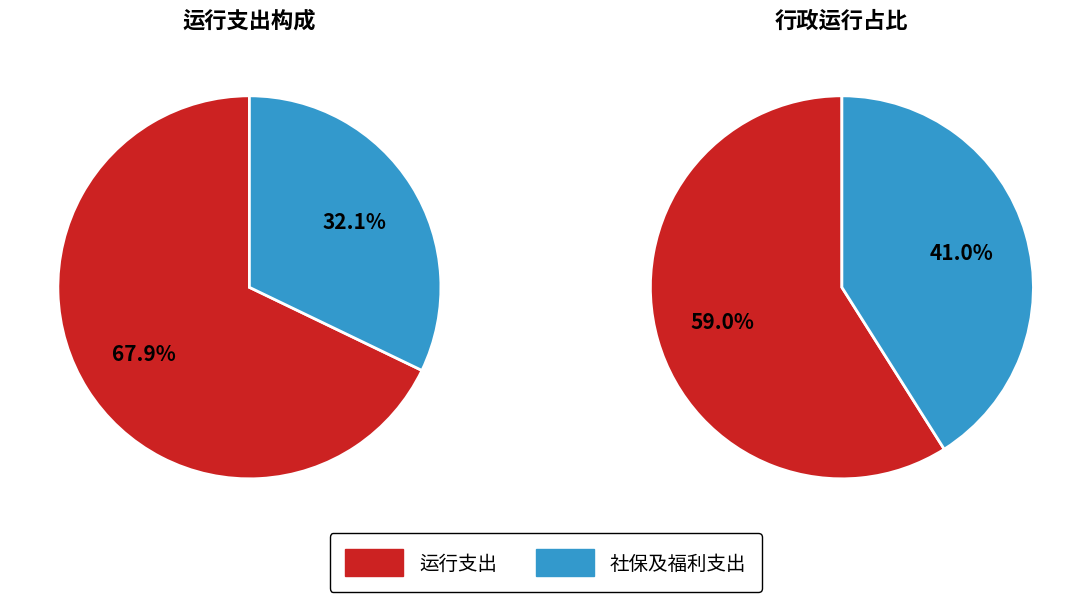

Does 行政运行 represent more than half of the total?

Yes